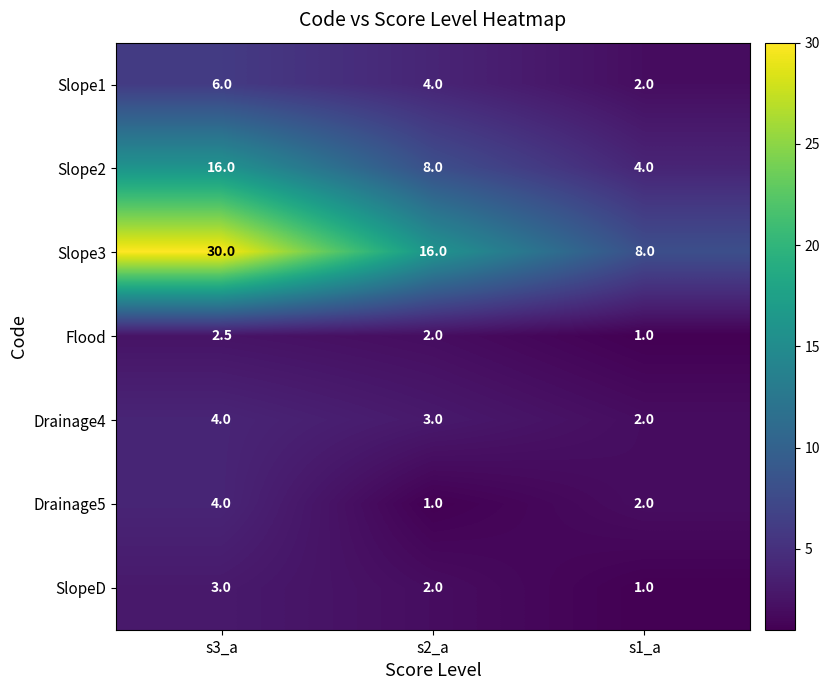

How many distinct data groups are displayed?

7